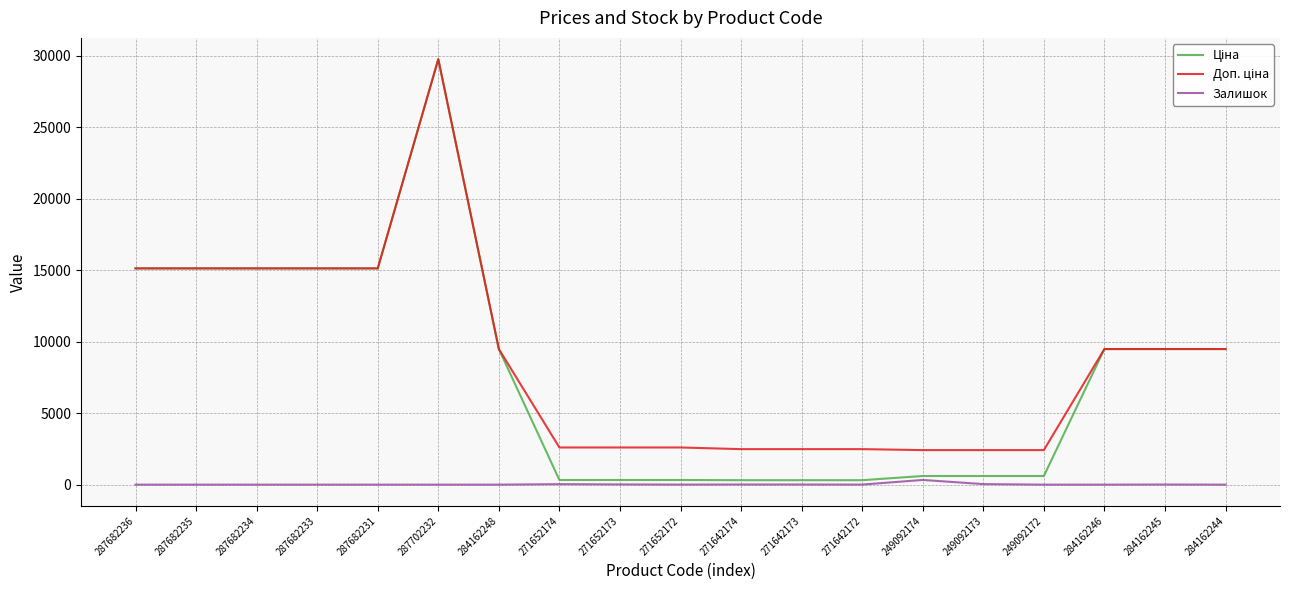

Count the number of data series in this chart.

3